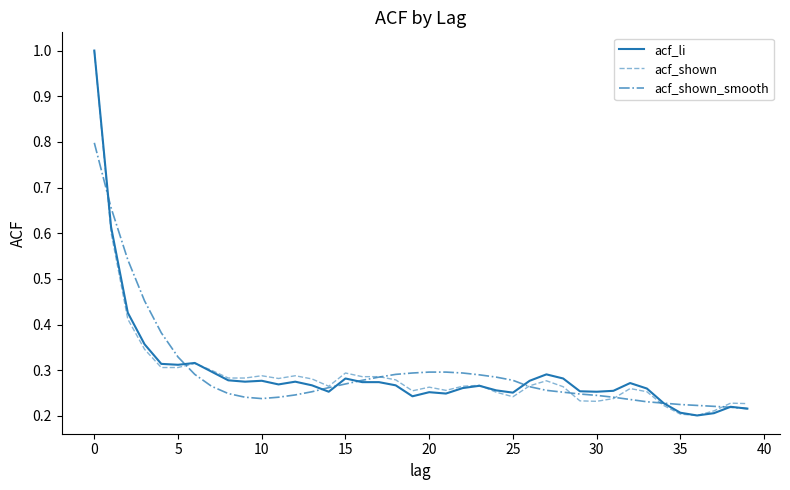

What is the maximum value for acf_li?

1.0